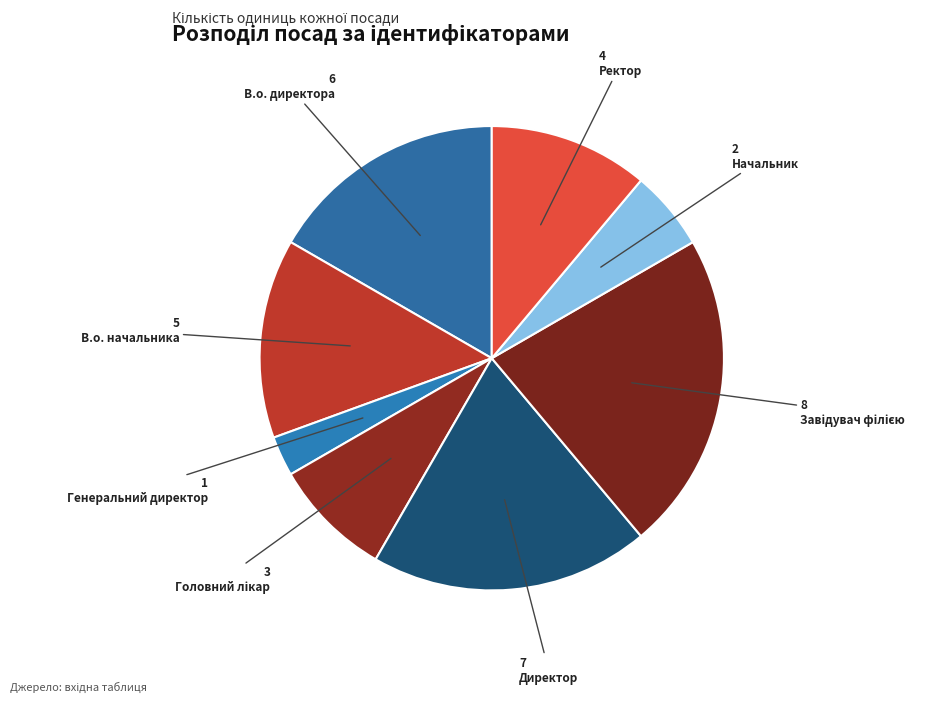

Count the number of slices in the pie.

8